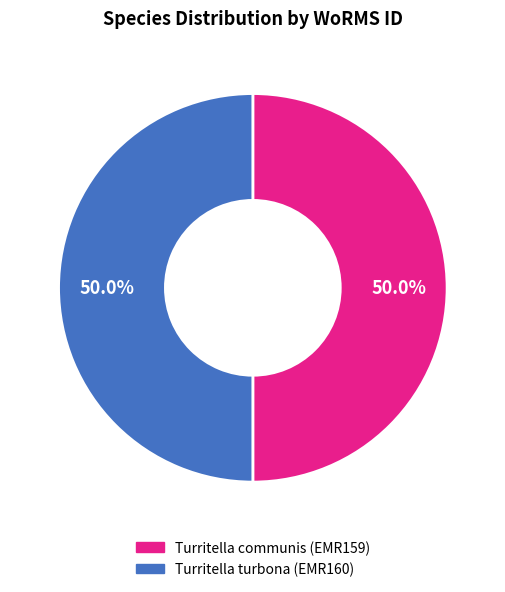

Count the number of slices in the pie.

2